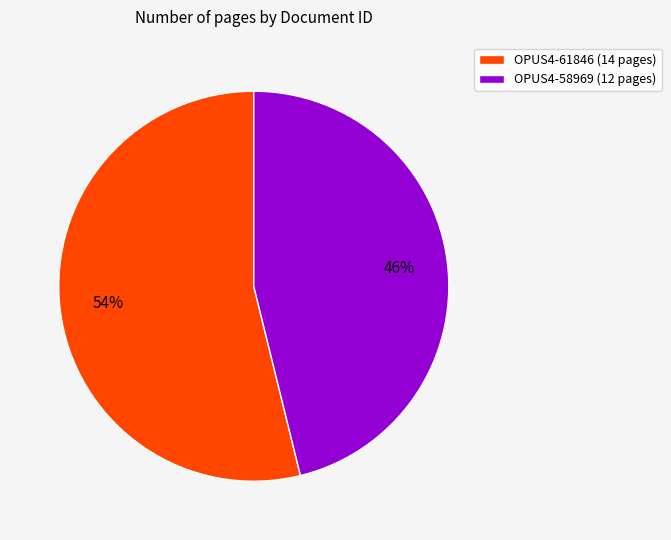

To the nearest percent, what is the difference between the largest and smallest slice percentages?

8%